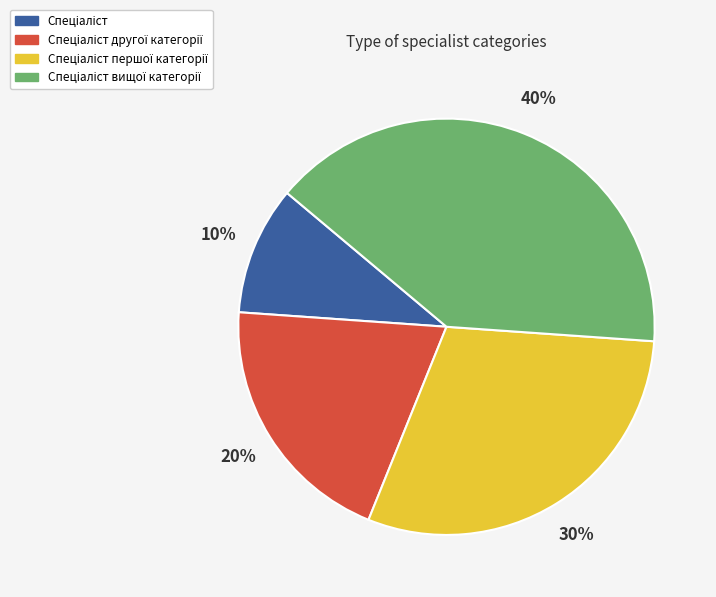

Is there any slice that represents more than half of the pie?

No